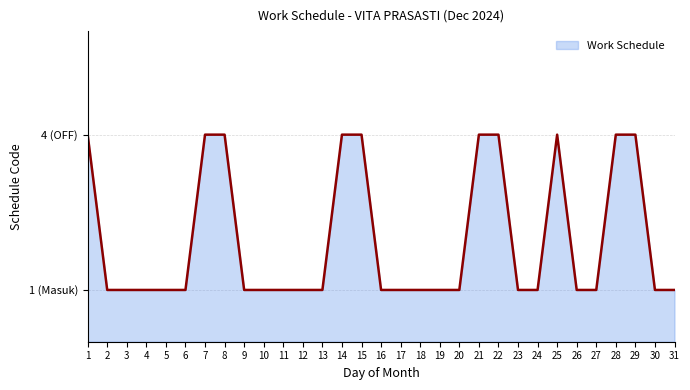

How many interior local peaks (higher than both neighbors) does the data have?

1